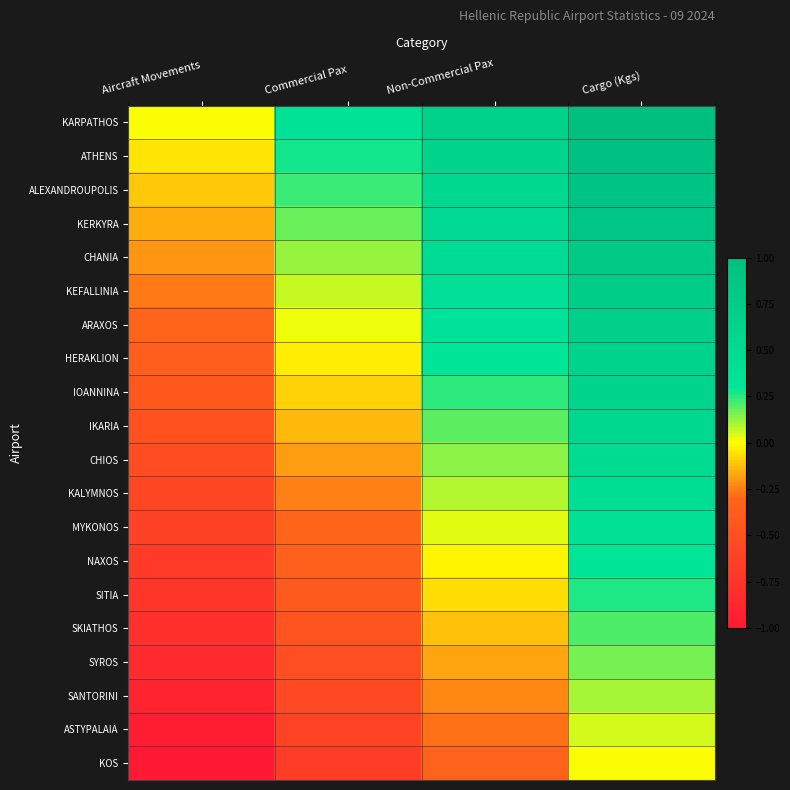

Rank the series by their maximum value, from lowest to highest.

KOS, ASTYPALAIA, SANTORINI, SYROS, SKIATHOS, SITIA, NAXOS, MYKONOS, KALYMNOS, CHIOS, IKARIA, IOANNINA, HERAKLION, ARAXOS, KEFALLINIA, CHANIA, KERKYRA, ALEXANDROUPOLIS, ATHENS, KARPATHOS